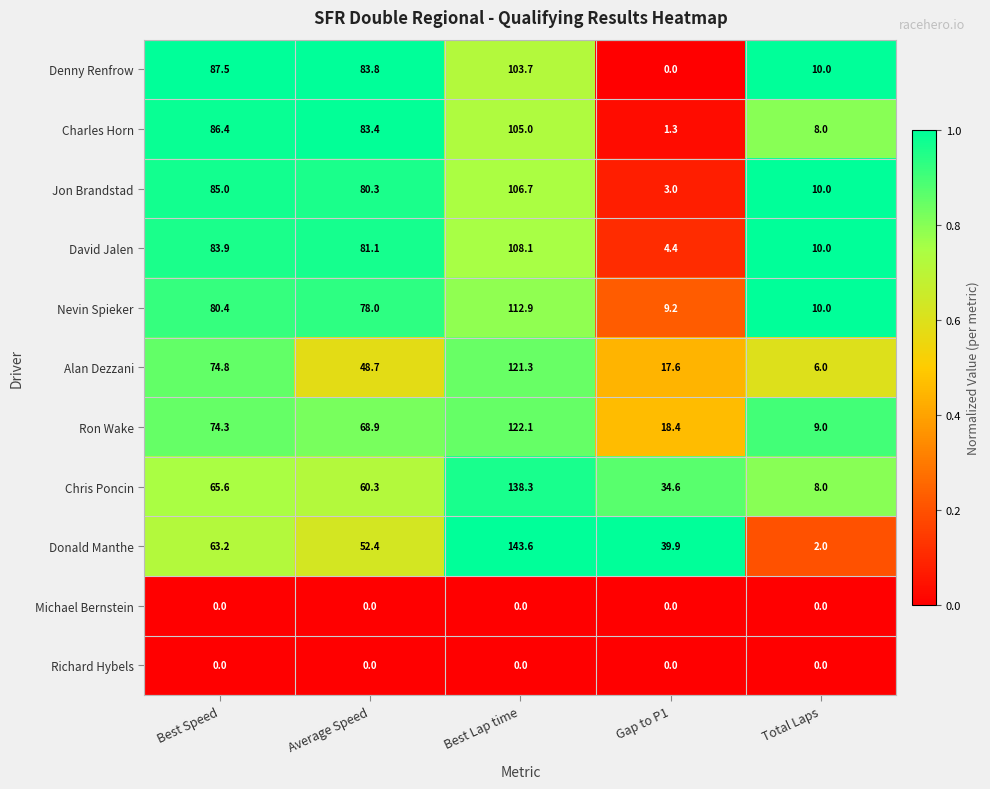

The Jon Brandstad series shows 120.0 at Average Speed. True or false?

False